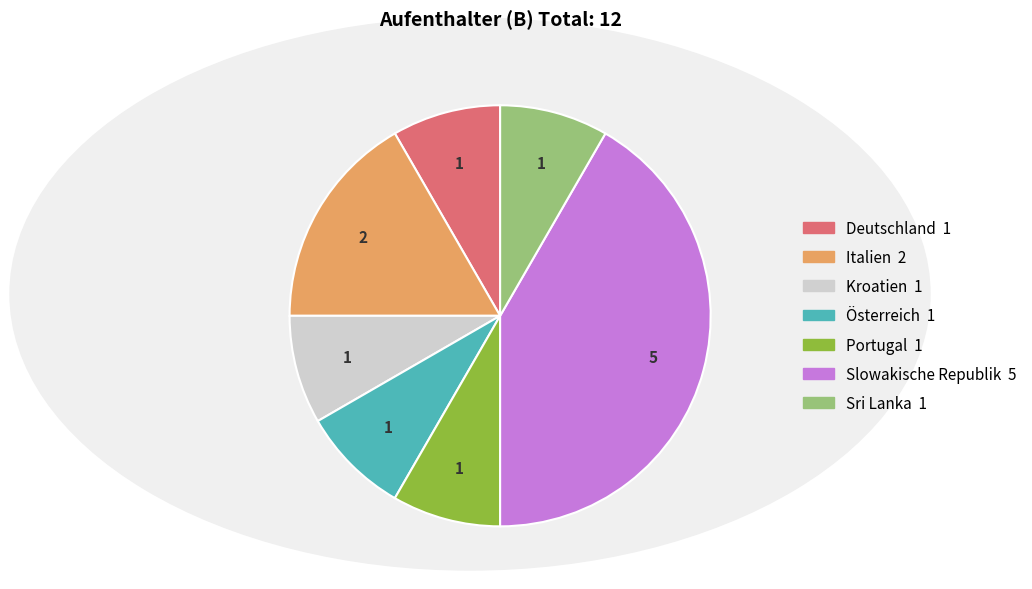

What is the ratio of the value at Österreich to the value at Kroatien?

1.0